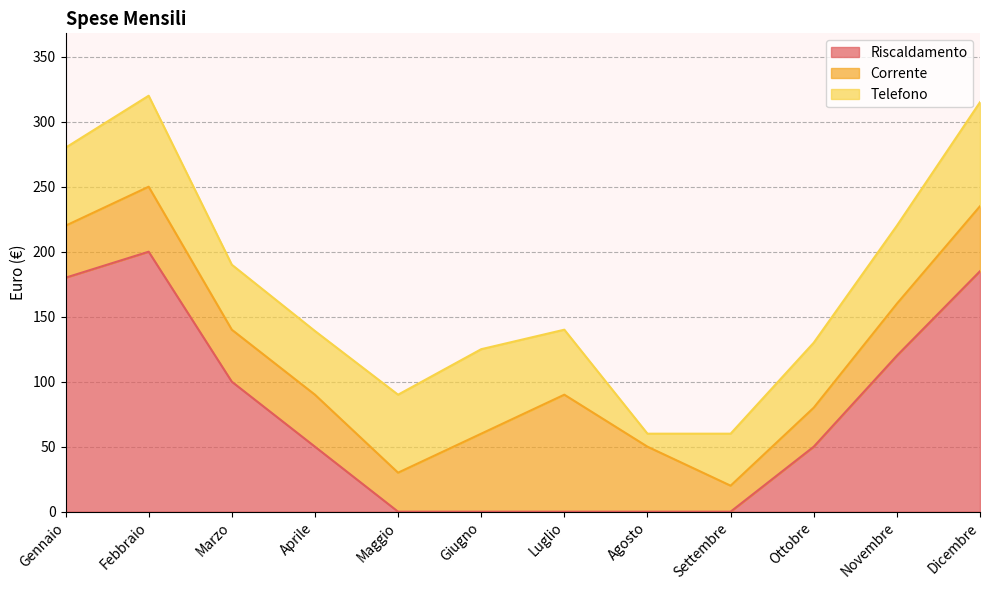

What position from the left is Marzo?

3